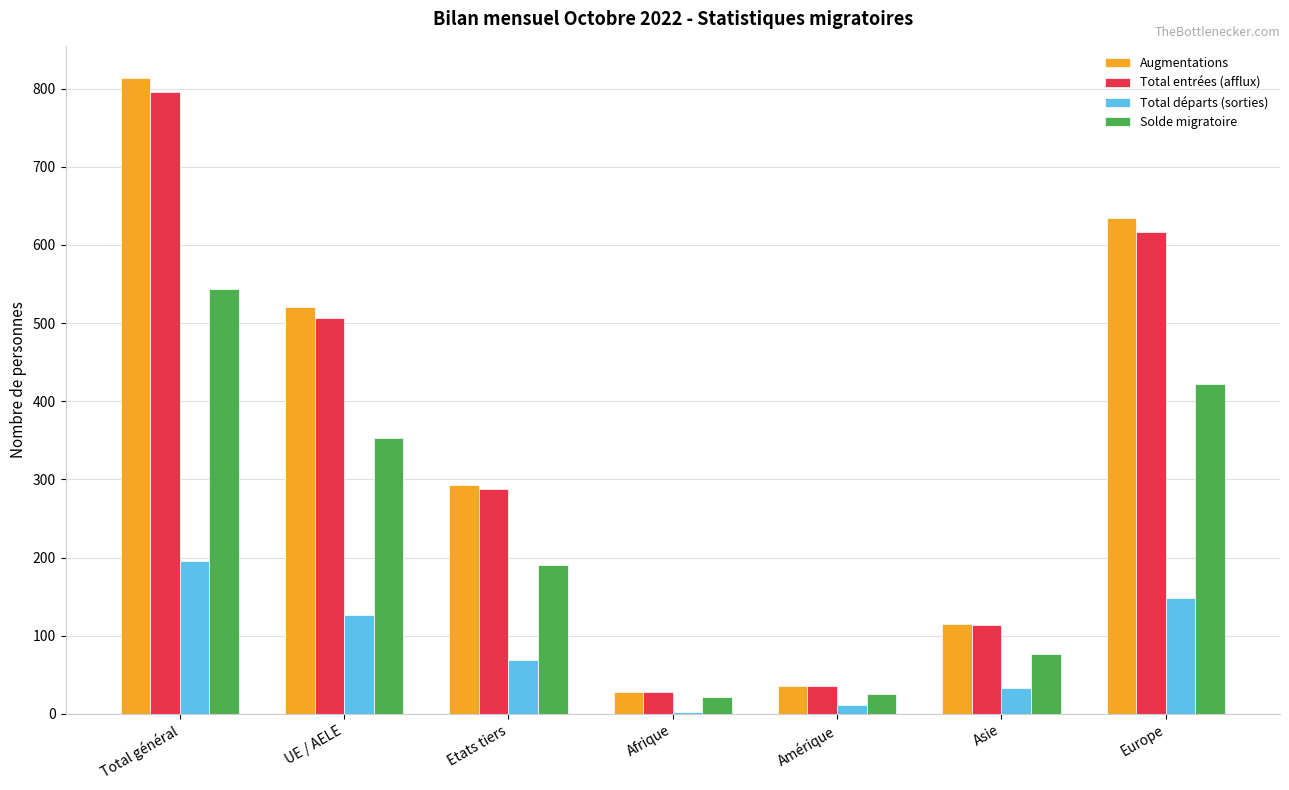

How many series are shown in this chart?

4